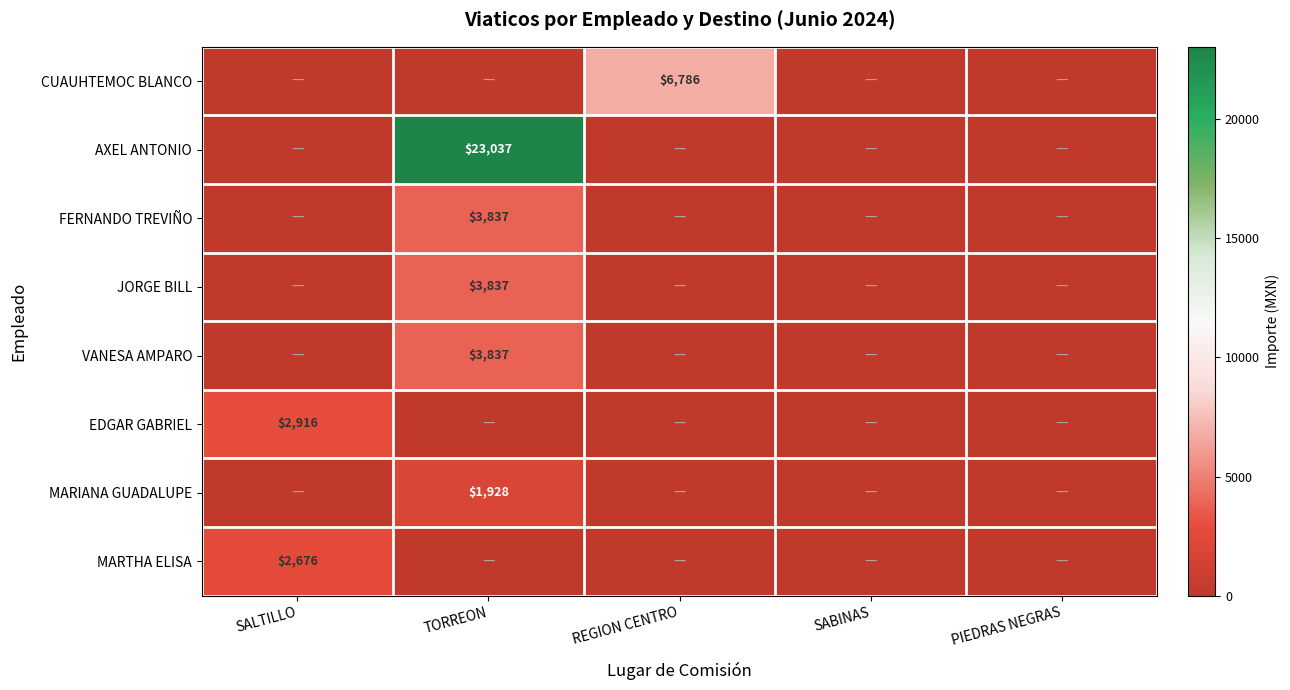

The value of JORGE BILL at TORREON is 3837. True or false?

True